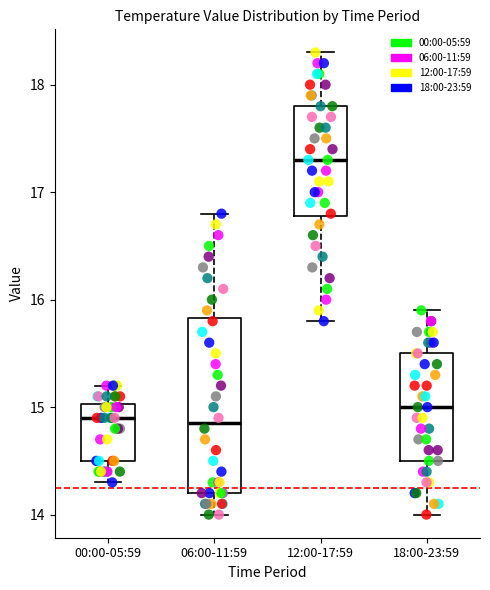

Which box is the tallest, from its lower edge to its upper edge?

06:00-11:59